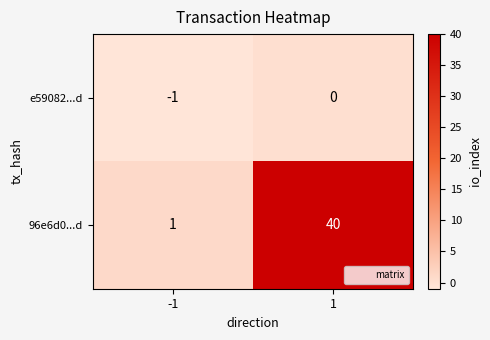

True or false: e59082...d has a value of 0 at -1.

False